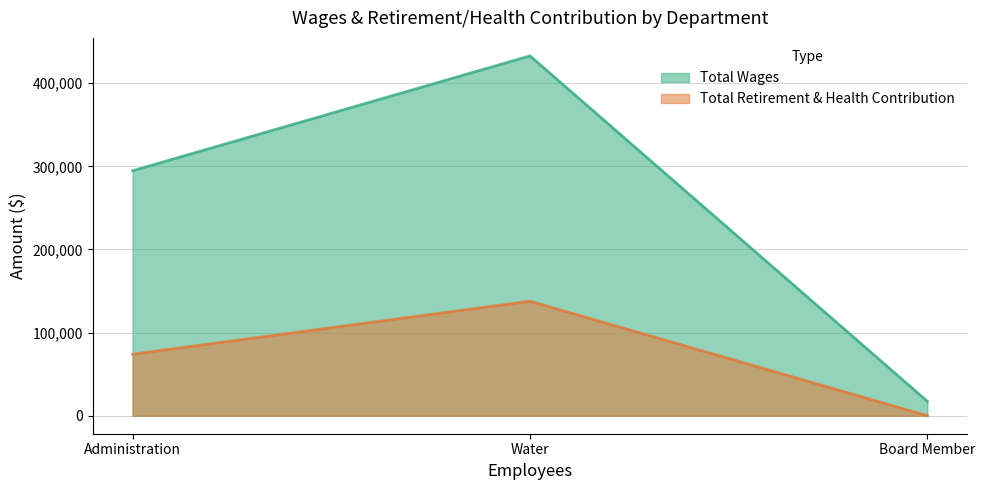

The value of Total Wages at Water is 196568. True or false?

False